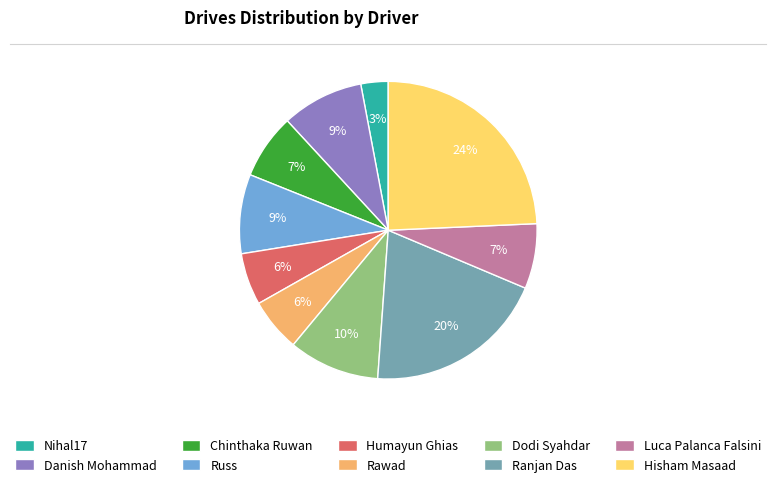

What percentage is the Chinthaka Ruwan slice, to the nearest percent?

7%